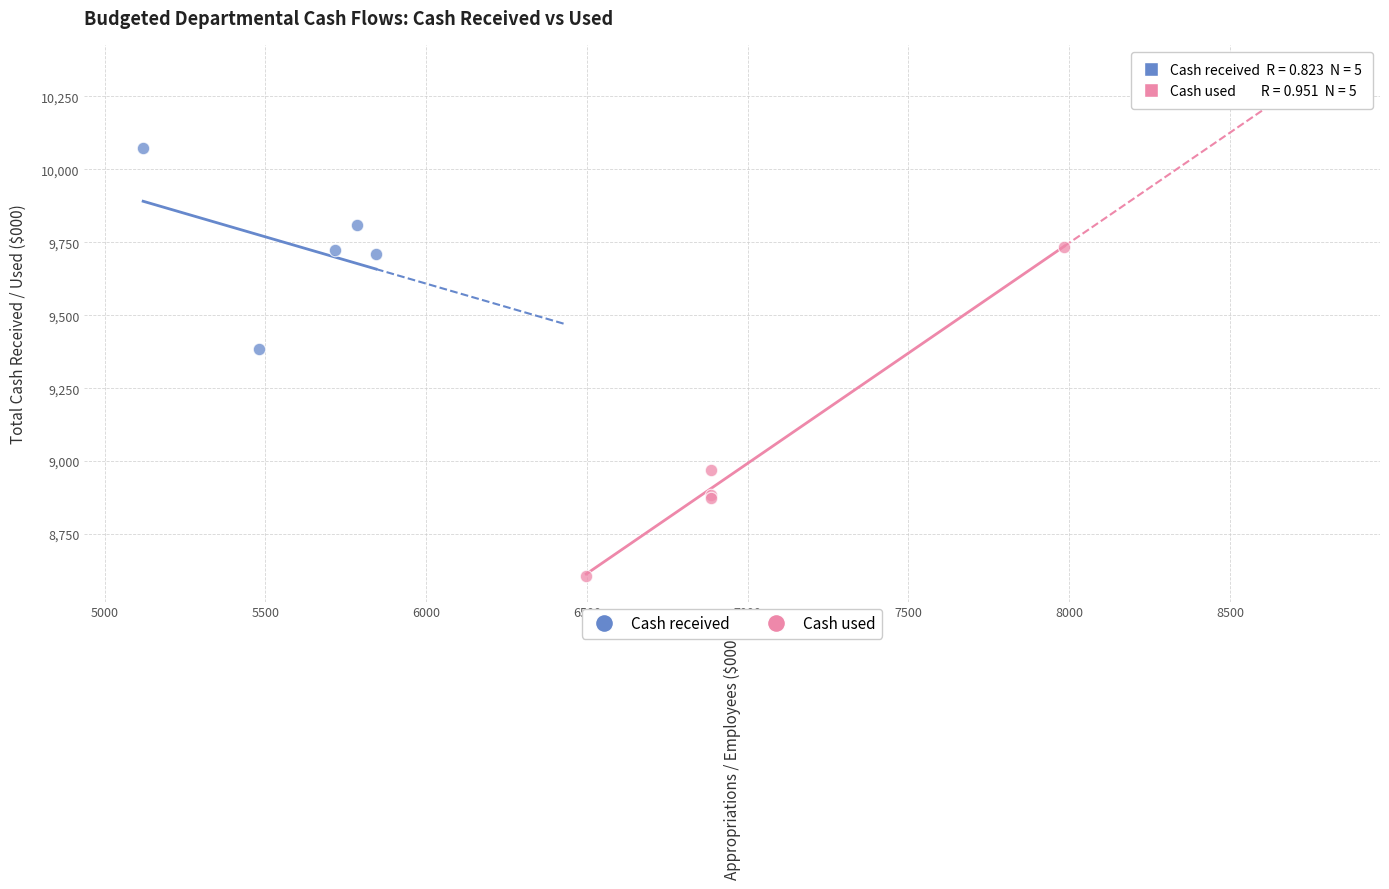

Which series contains the highest Y value?

Cash received